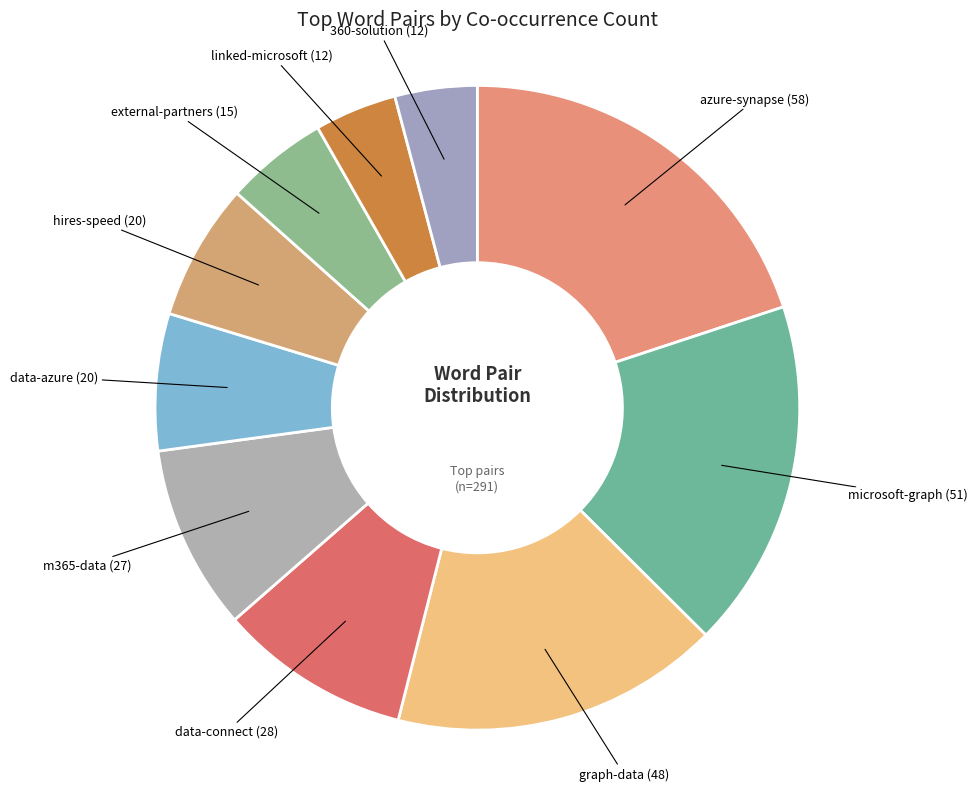

Count the number of slices in the pie.

10